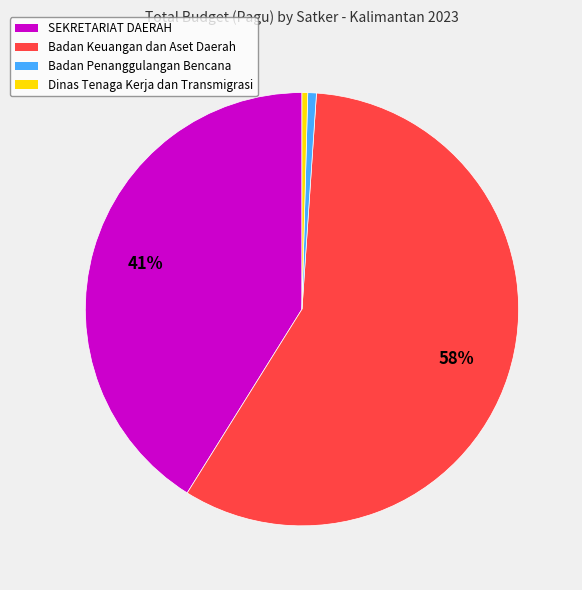

The Badan Penanggulangan Bencana slice represents 1% of the pie. True or false?

True